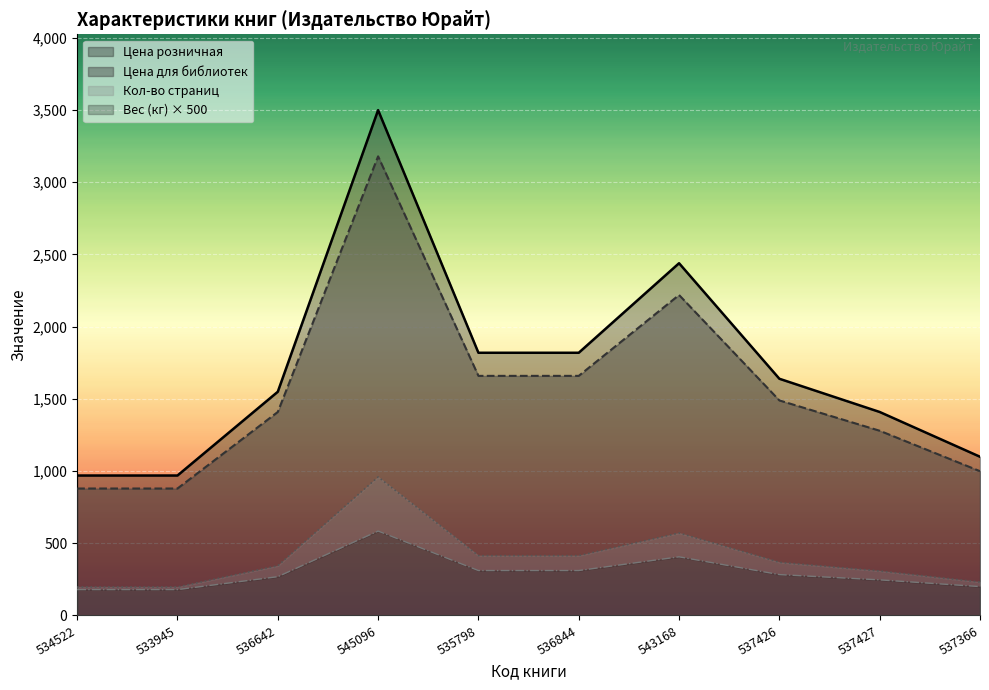

Does the chart display data point markers on the line(s)?

No